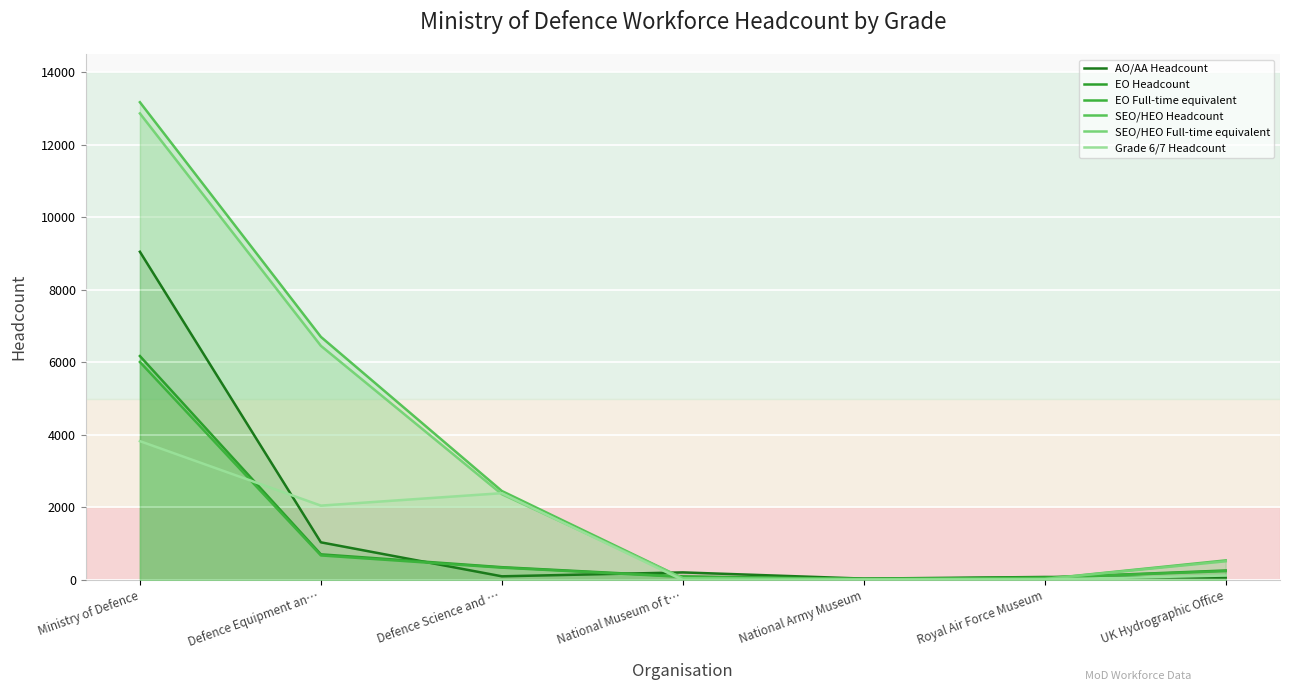

What is the difference between the highest and lowest values at UK Hydrographic Office?

470